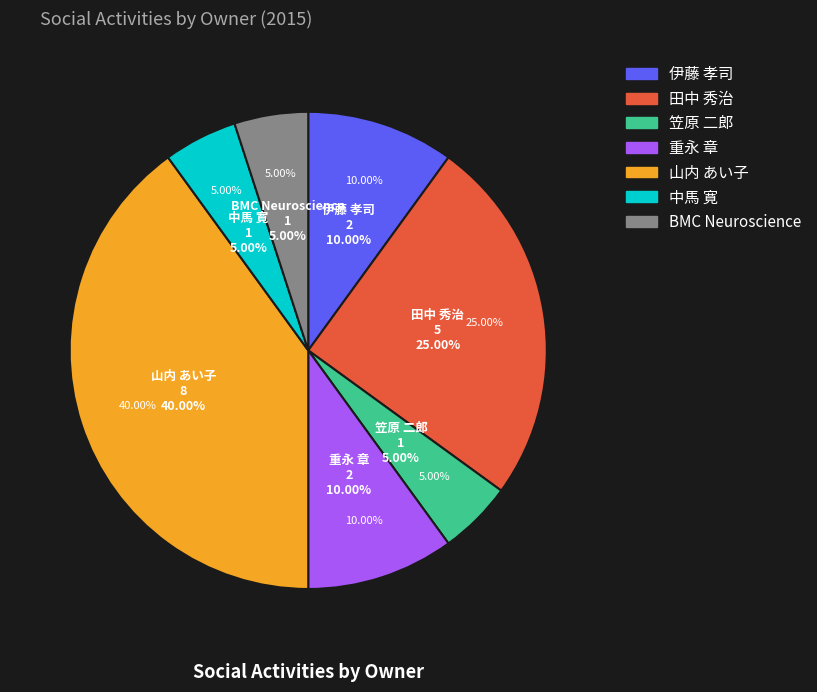

What is the total percentage of 重永 章 and 田中 秀治?

35.0%